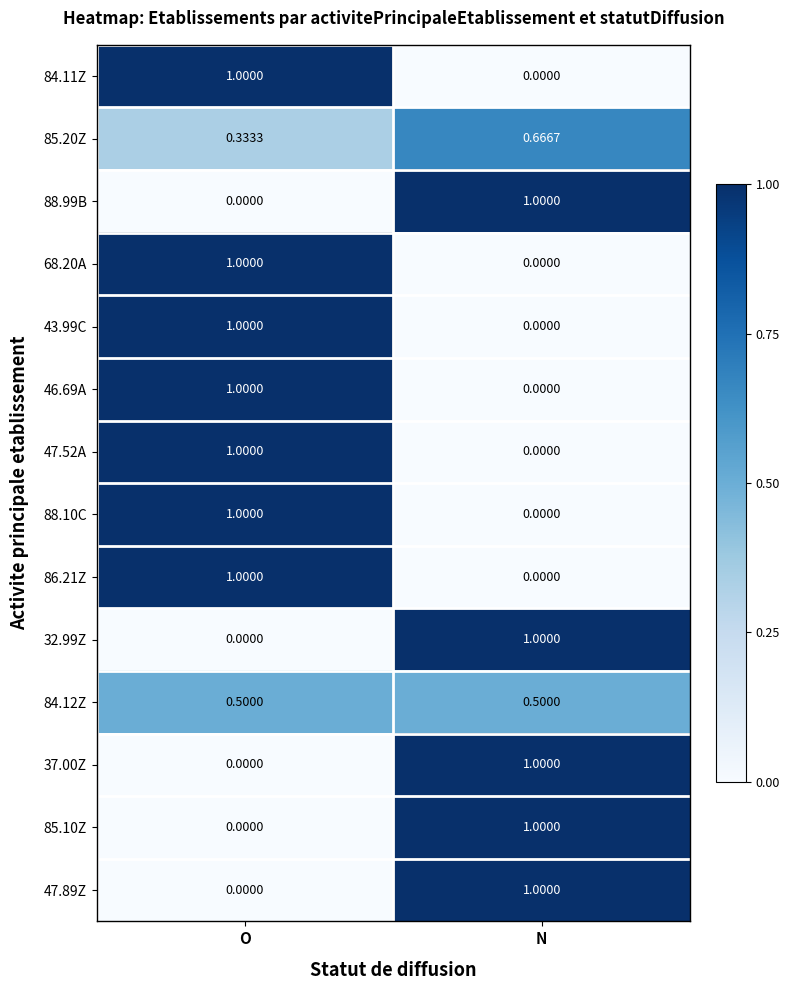

Rank the categories by 85.20Z value from highest to lowest.

N, O